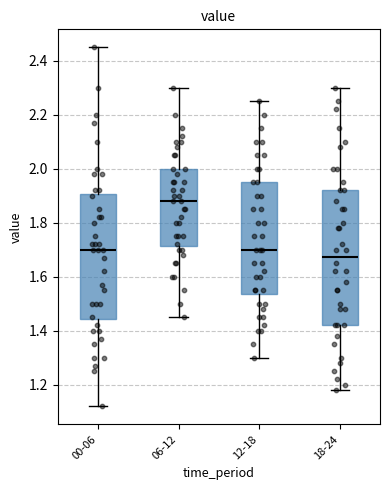

Comparing the boxes themselves (not the whiskers), which one is the tallest?

18-24